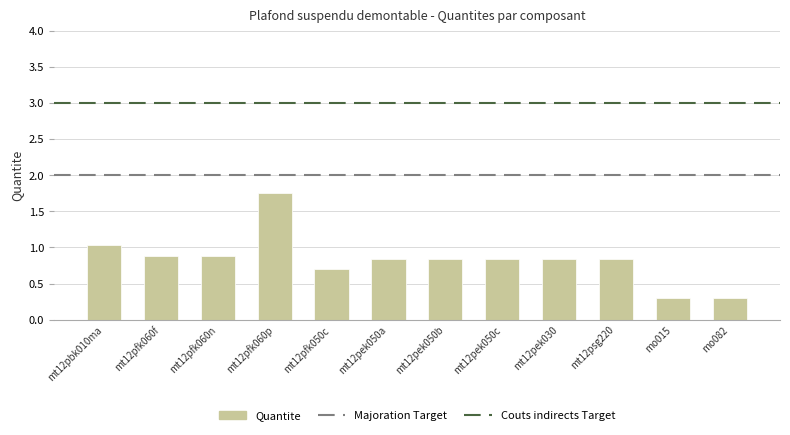

The value at mt12pfk050c is 0.9. True or false?

False